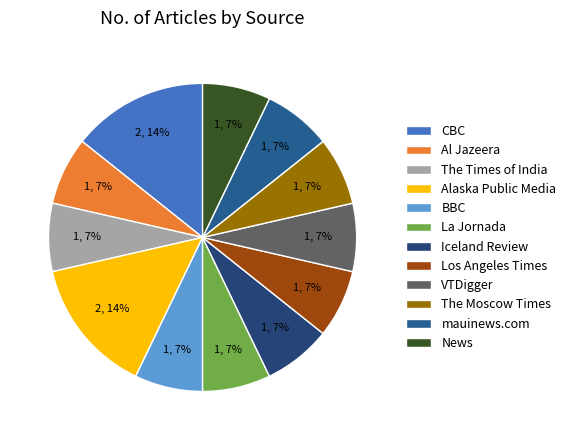

How many slices are in this pie chart?

12